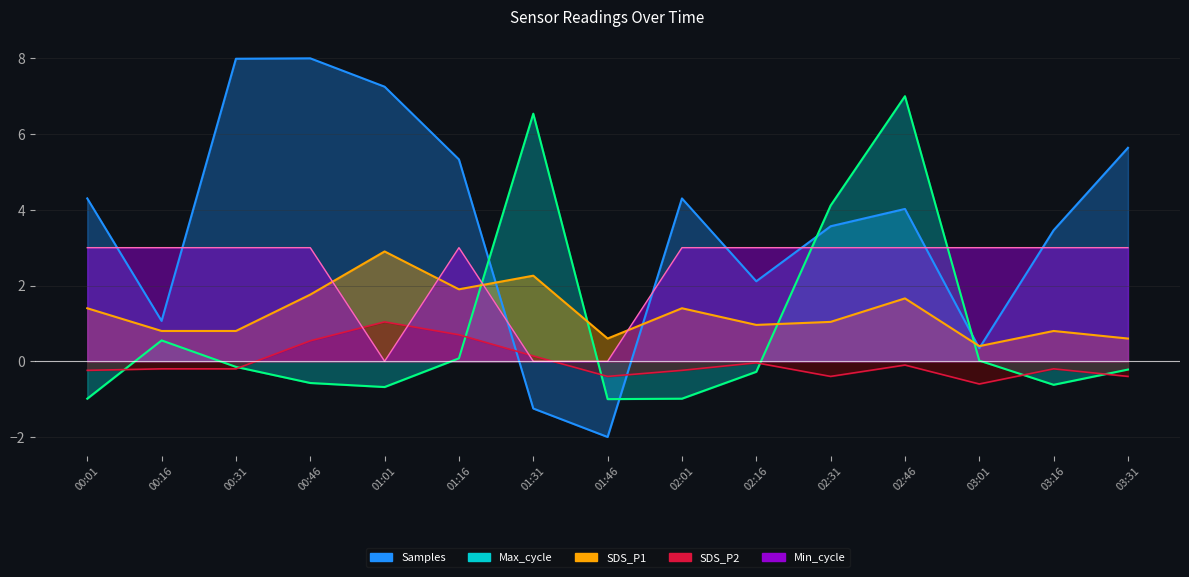

What is the total value across all series at 02:46?

15.6